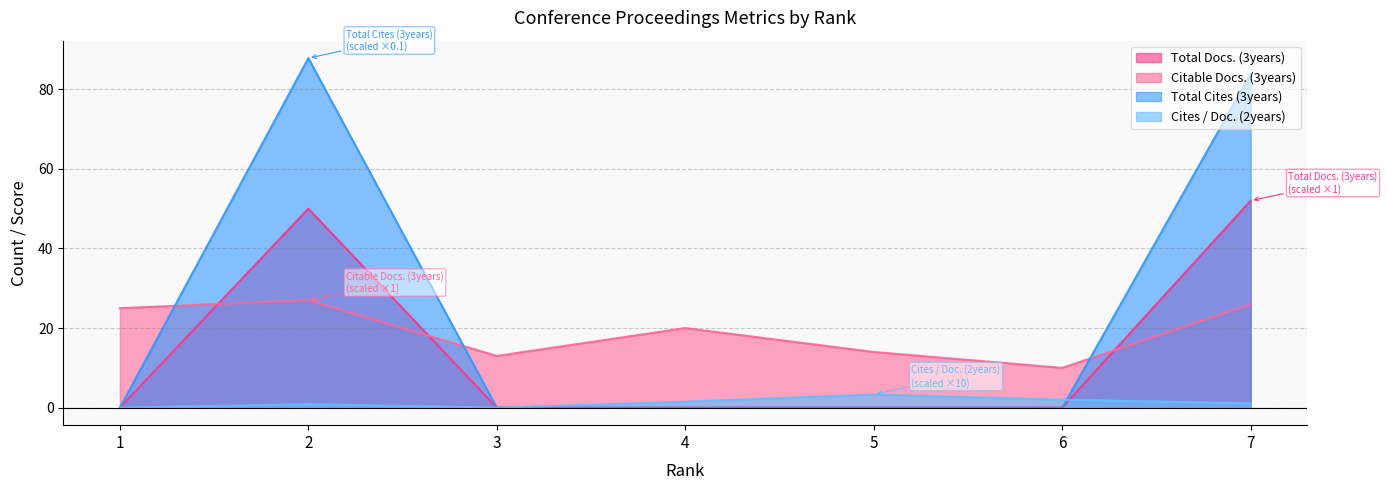

What is the value of the Citable Docs. (3years) point at the 4th from the left?

20.0